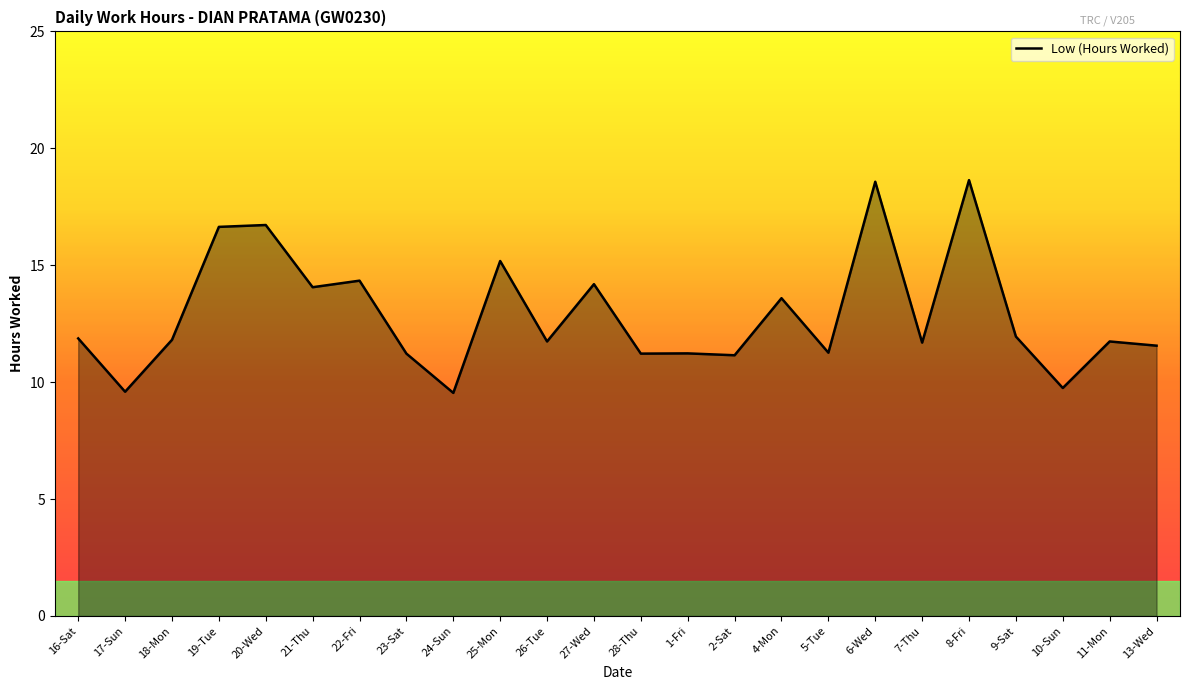

What position from the right is 10-Sun?

3